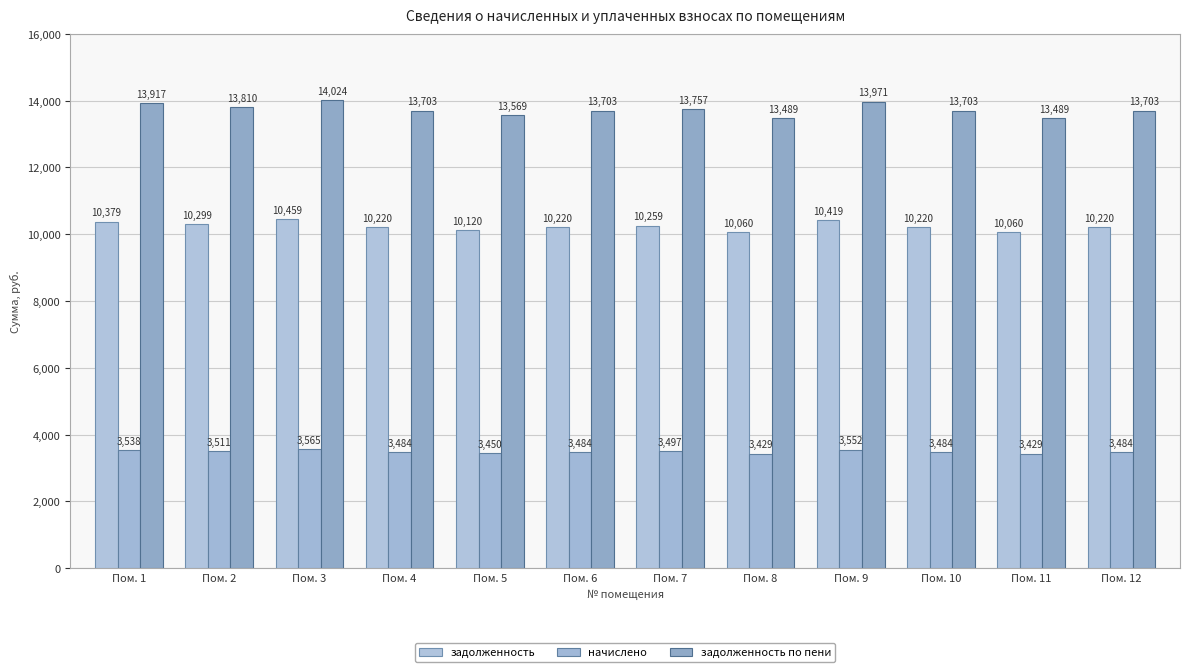

What is the sum of the задолженность по пени values at Пом. 12 and Пом. 1?

27620.4